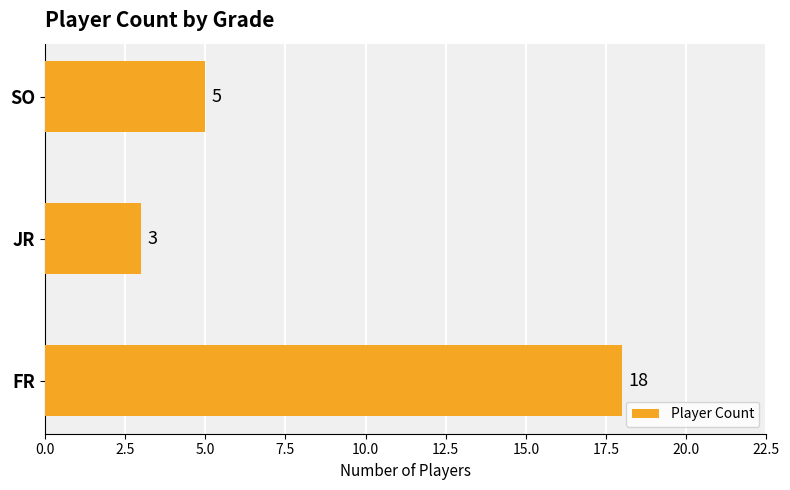

What is the greatest value displayed?

18